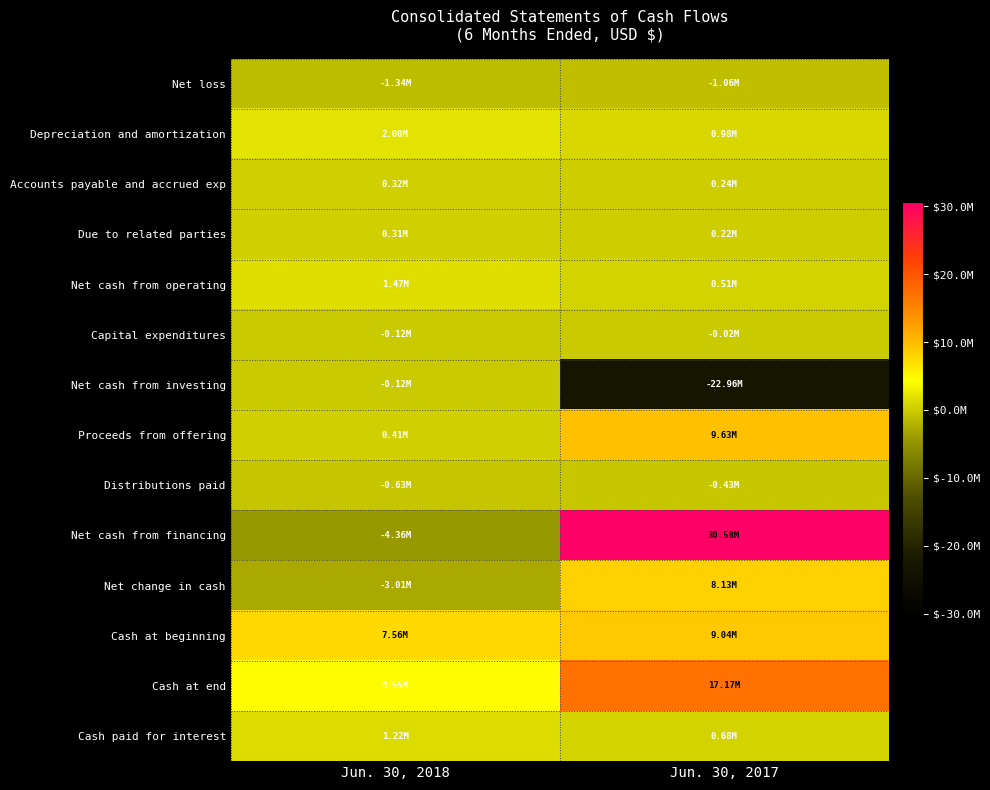

Between Jun. 30, 2018 and Jun. 30, 2017, which is larger?

Jun. 30, 2017